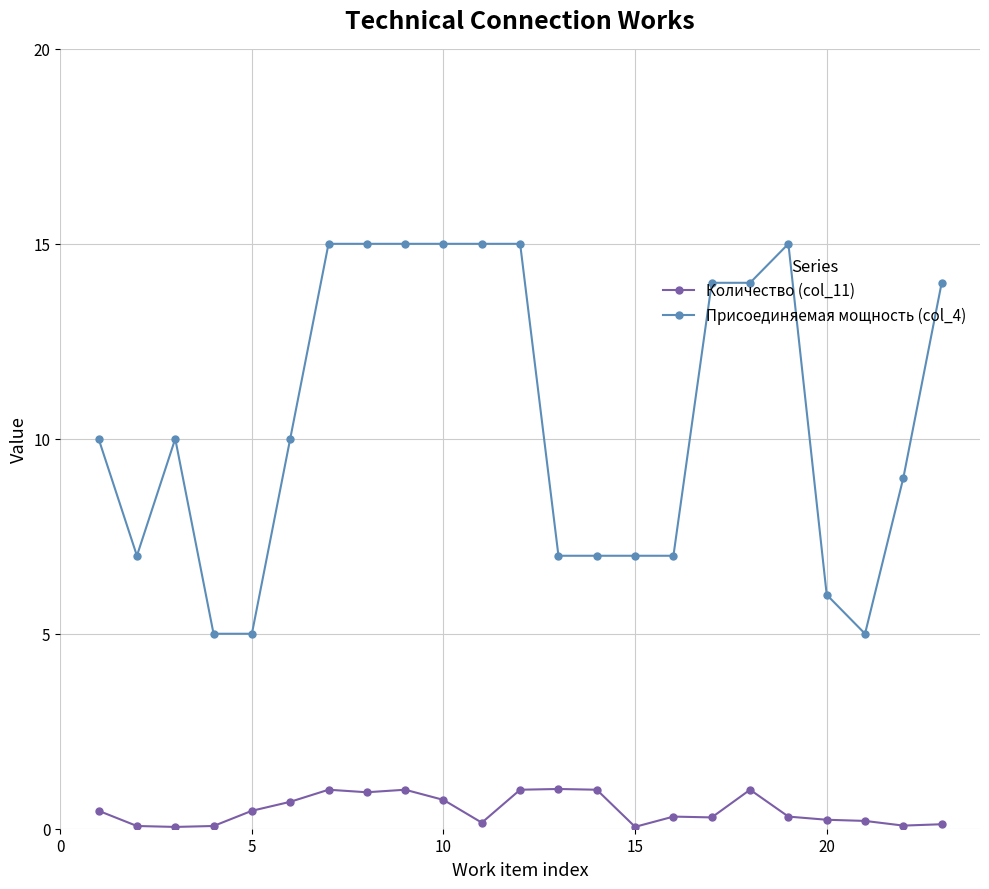

How many categories are shown in the chart?

23